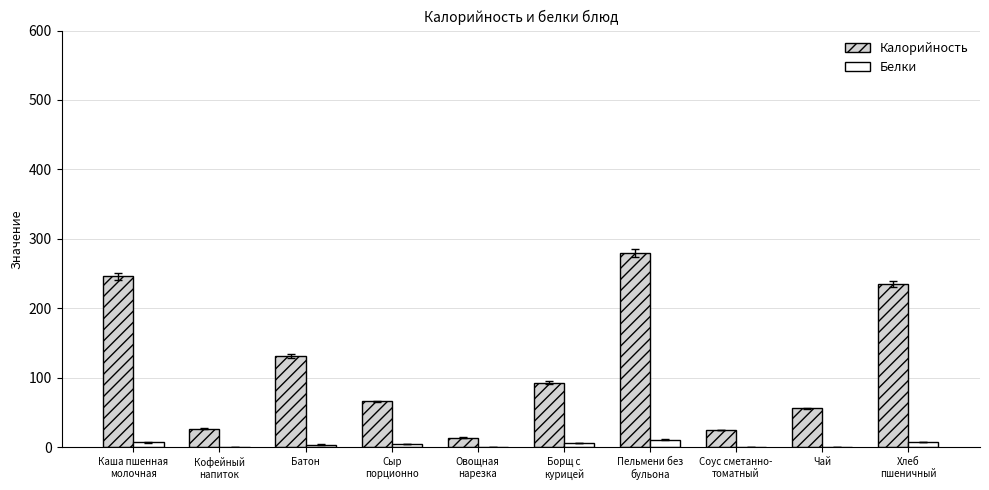

What is the maximum value for Белки?

11